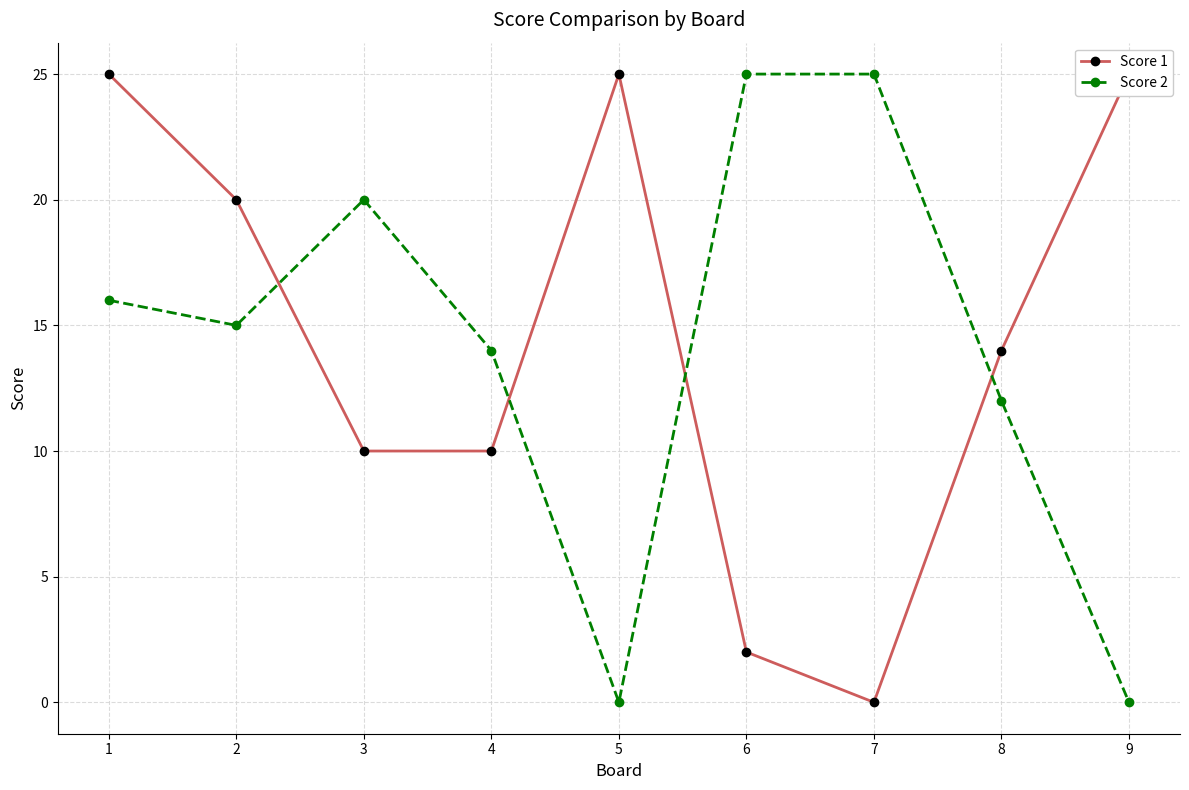

How many interior local peaks does the Score 2 series have?

1